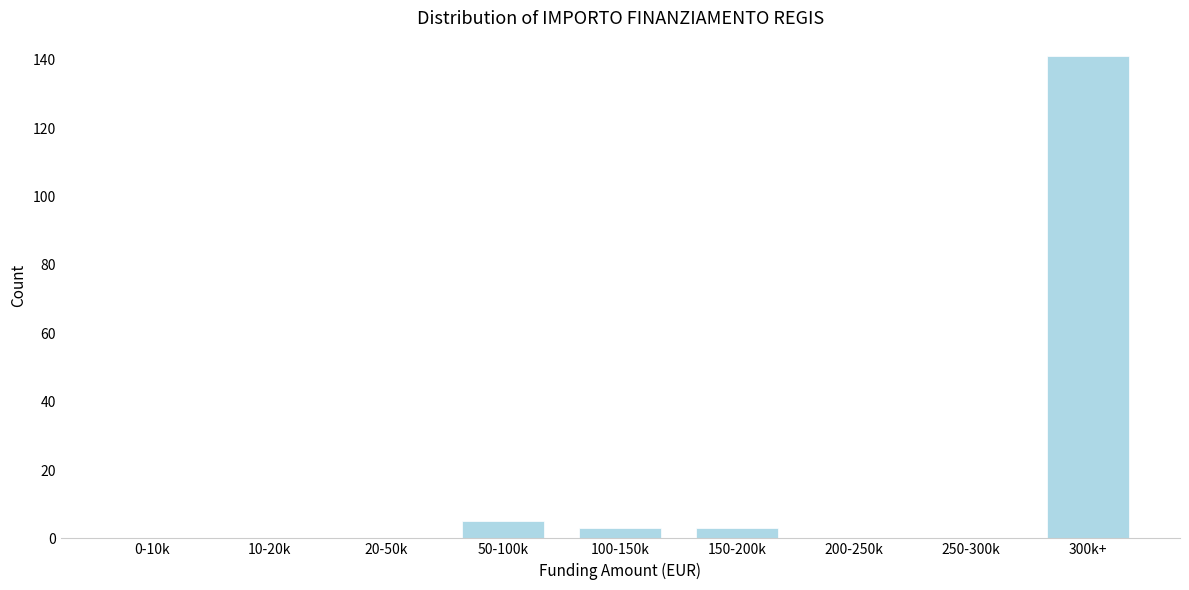

Reading right to left, extract all data points from this chart.

300k+=141	250-300k=0	200-250k=0	150-200k=3	100-150k=3	50-100k=5	20-50k=0	10-20k=0	0-10k=0